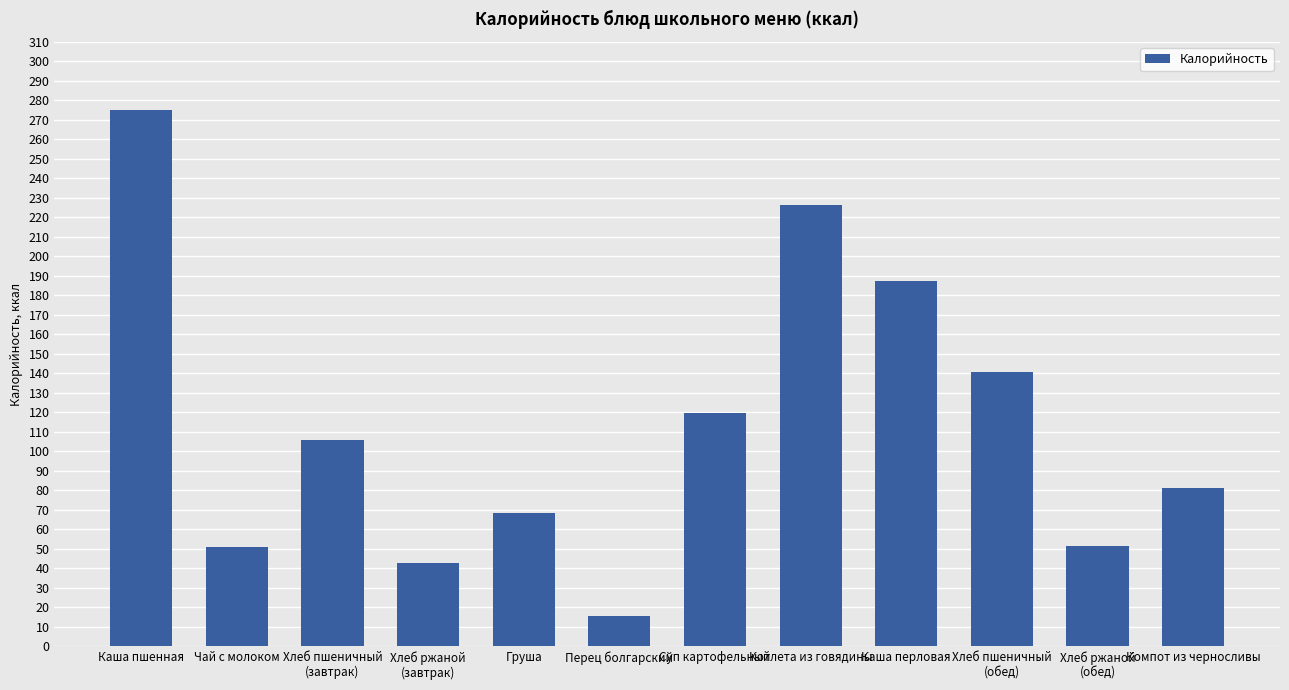

At which category does the chart reach its minimum across all series?

Перец болгарский